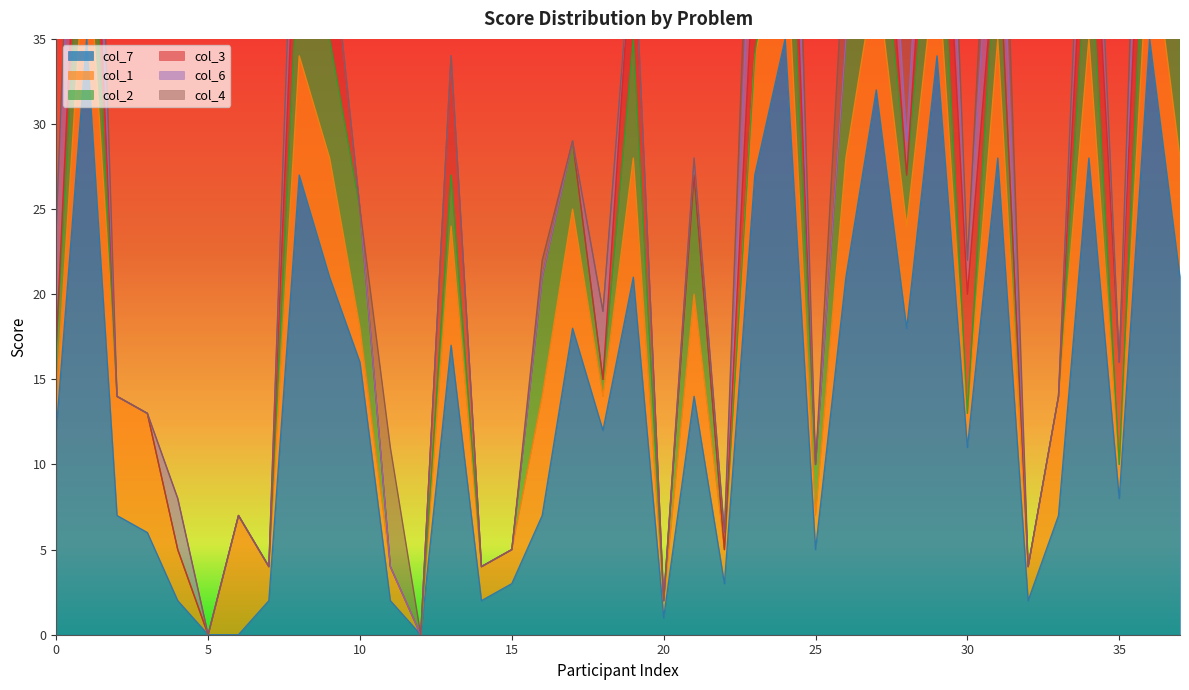

How many lines are shown in the chart?

6